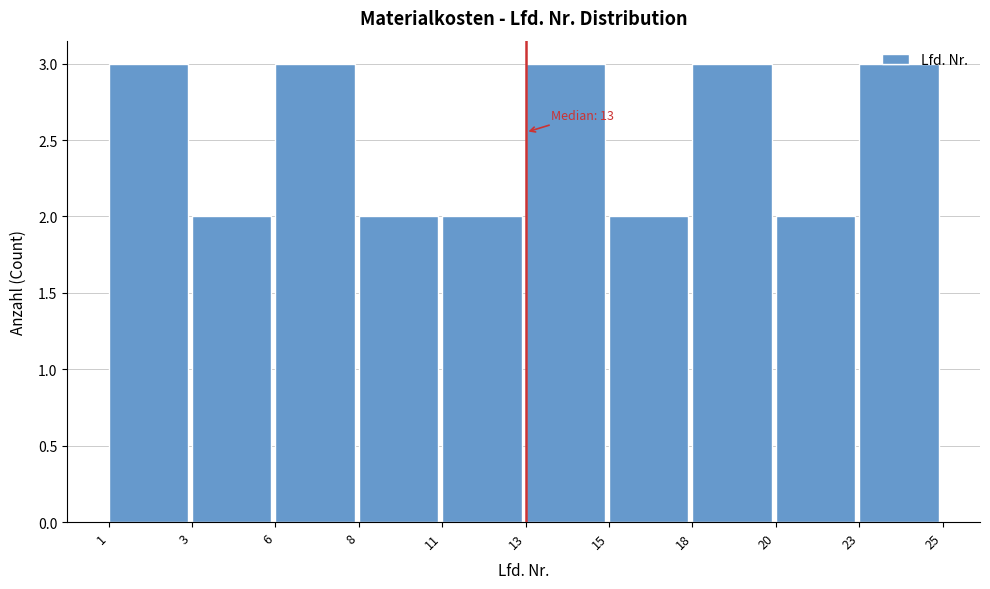

What is the change in value from 8 to 13?

+1